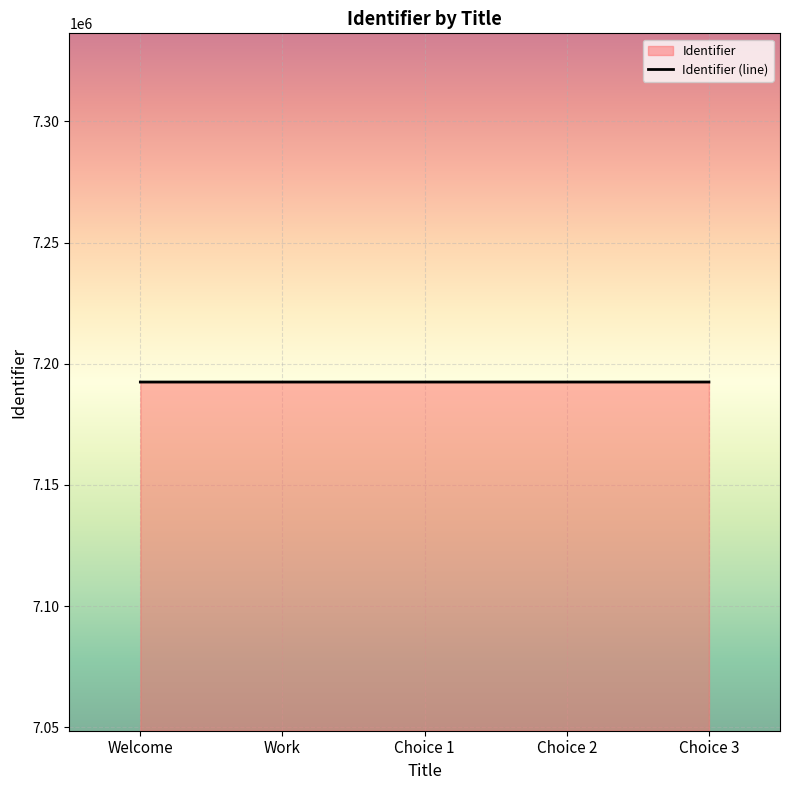

How many series are shown in this chart?

1